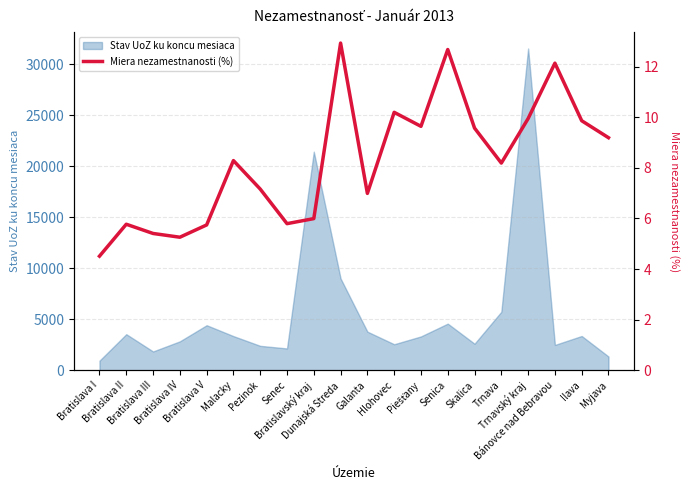

List the labels in order of value, largest first.

Dunajská Streda, Senica, Bánovce nad Bebravou, Hlohovec, Trnavský kraj, Ilava, Piešťany, Skalica, Myjava, Malacky, Trnava, Pezinok, Galanta, Bratislavský kraj, Senec, Bratislava II, Bratislava V, Bratislava III, Bratislava IV, Bratislava I